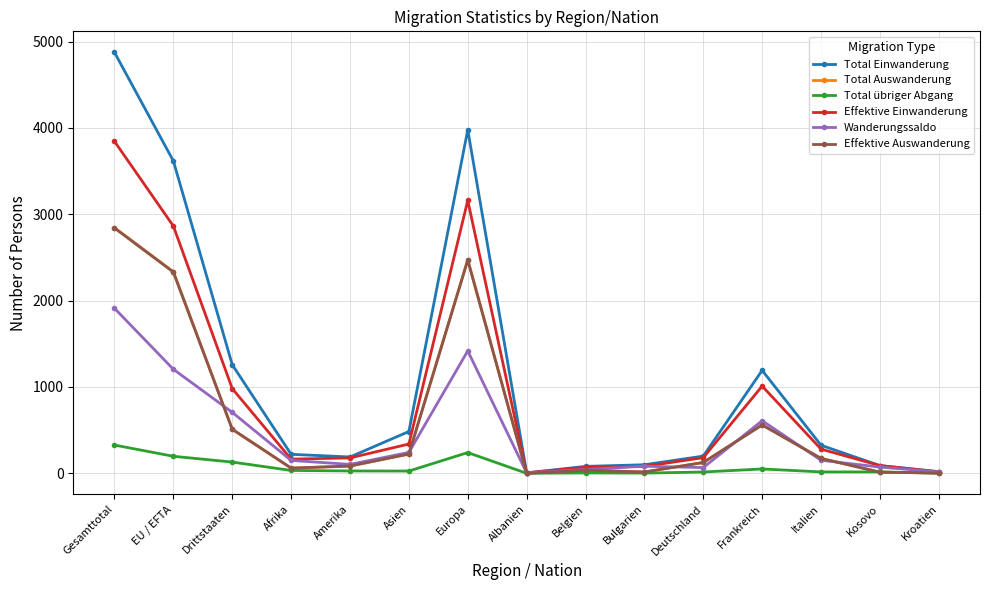

In Total Einwanderung, how many points are lower than both neighbors (excluding endpoints)?

2